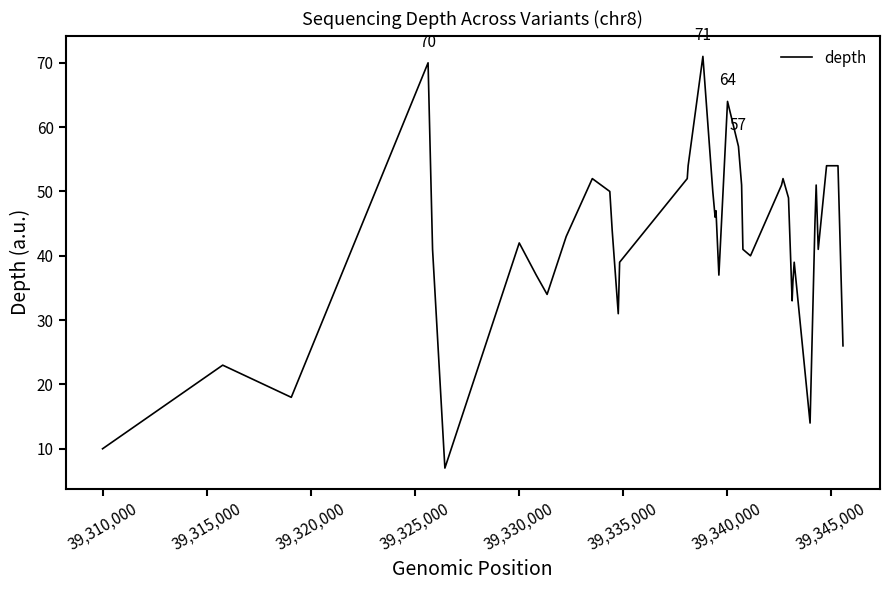

What is the smallest value displayed?

7